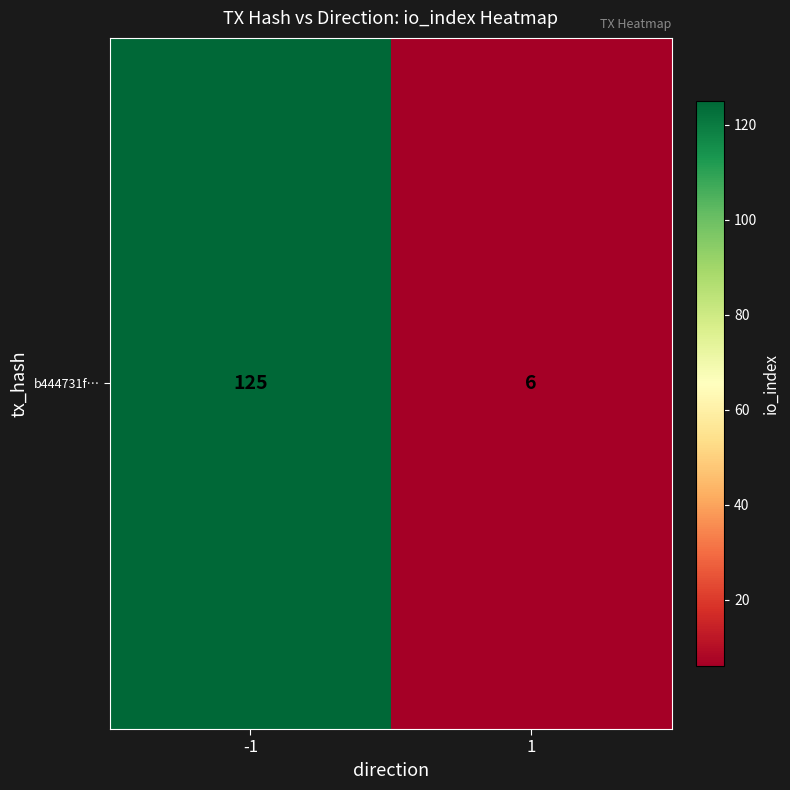

What is the sum of all values?

131